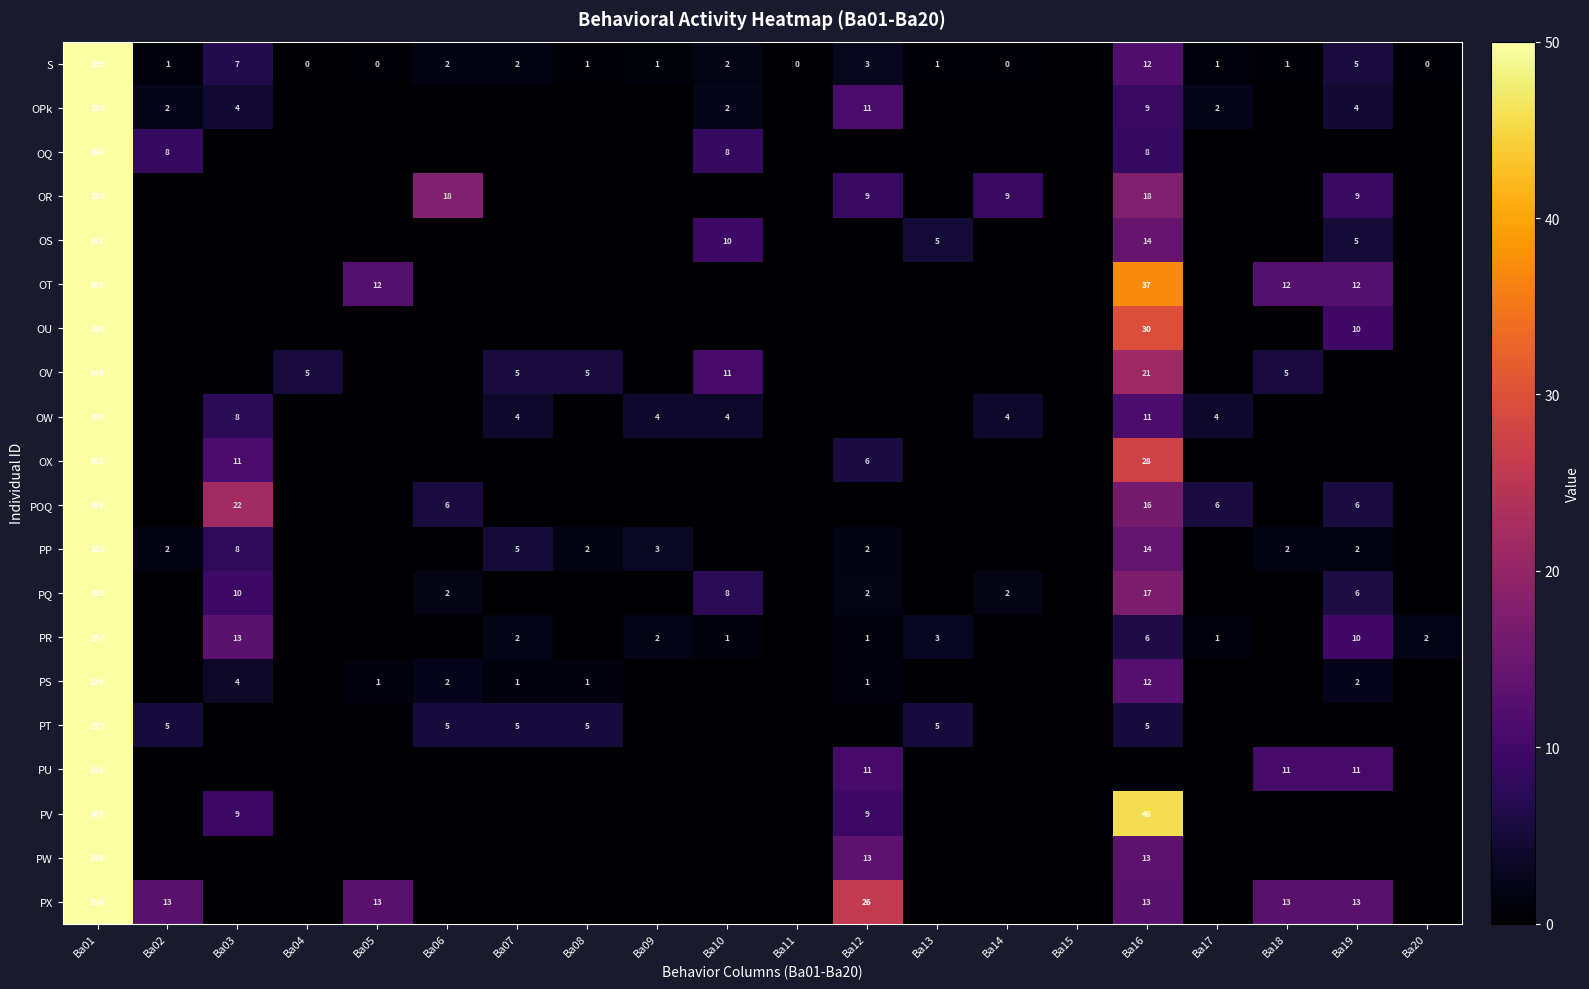

How many data points does each series have?

20